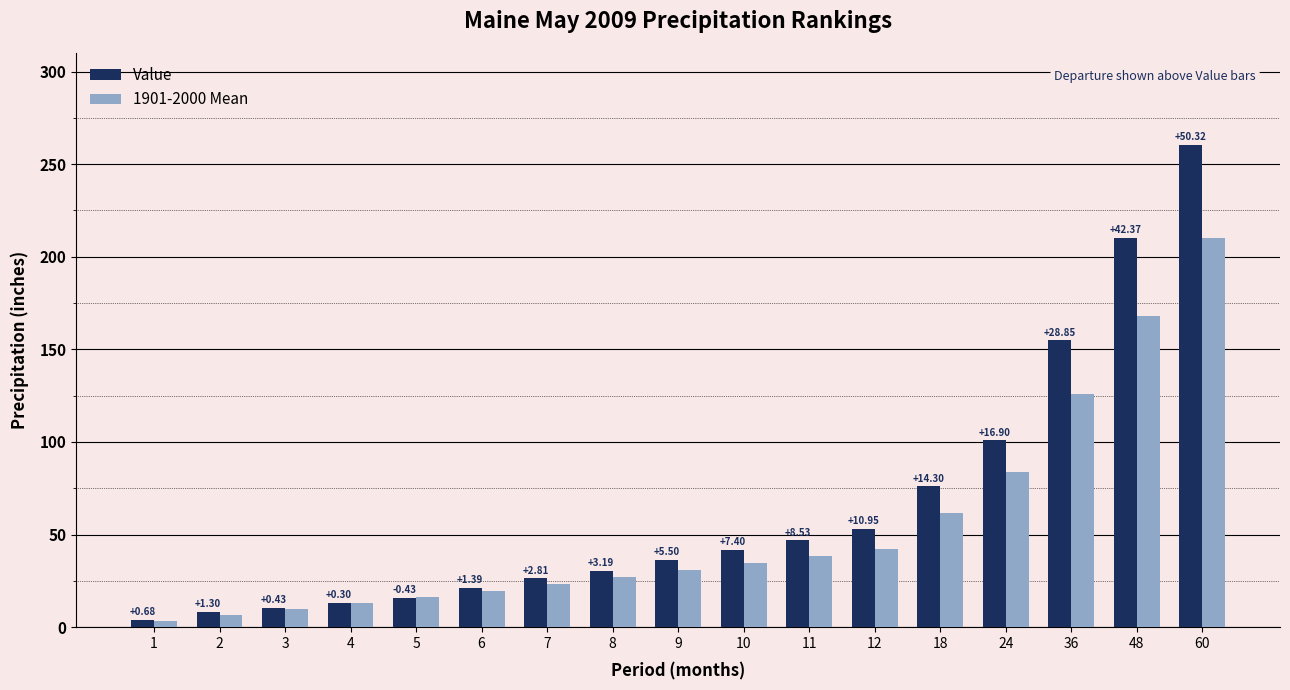

What is the greatest value displayed?

260.2